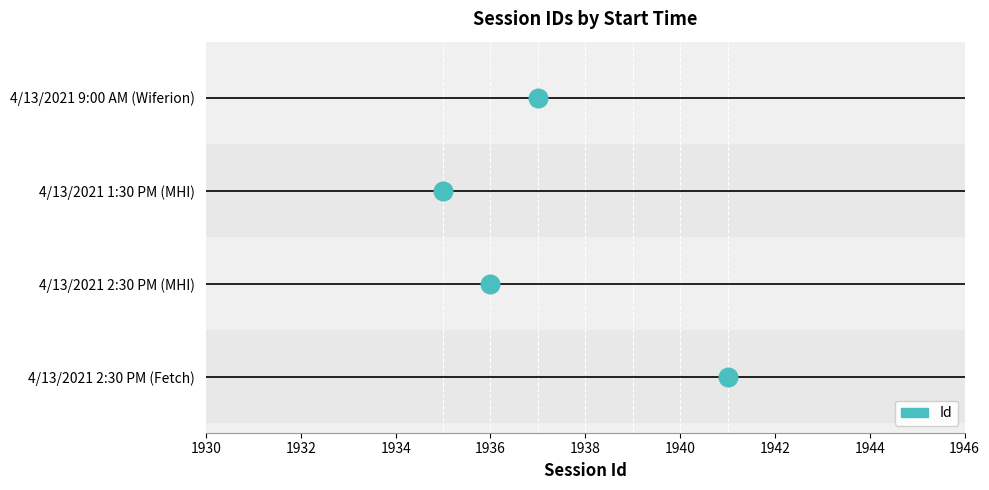

What is the change in value from 4/13/2021 1:30 PM (MHI) to 4/13/2021 9:00 AM (Wiferion)?

+2